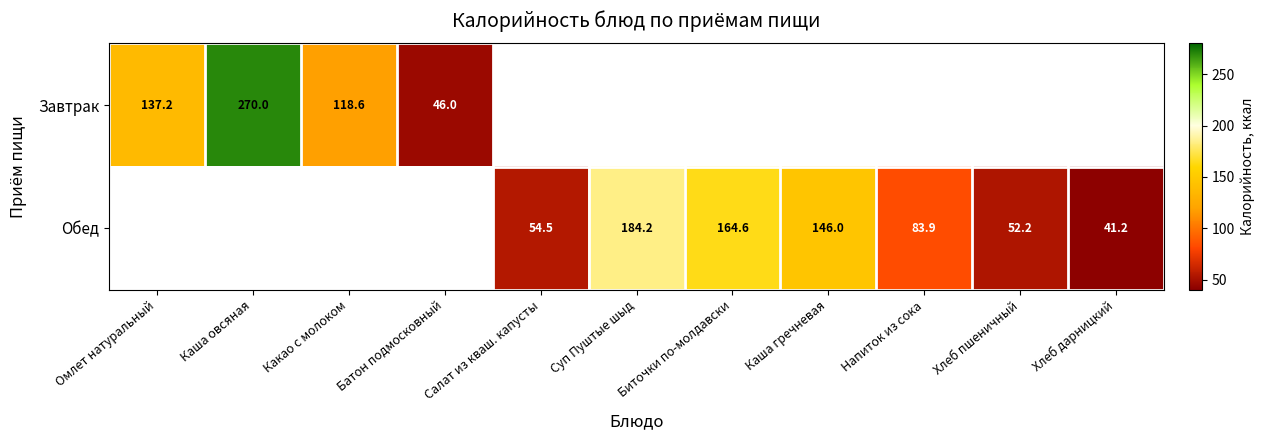

Is the value of Обед at Хлеб пшеничный greater than the value of Завтрак at Омлет натуральный?

No